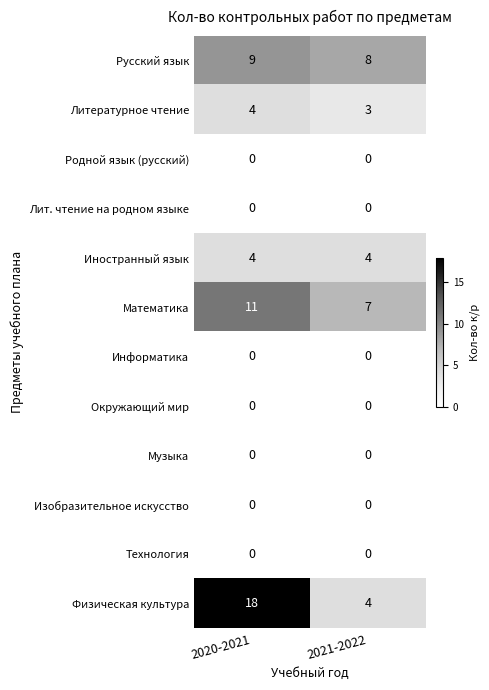

Reading left to right, list all the values displayed in this chart.

Русский язык: 2020-2021=9	2021-2022=8
Литературное чтение: 2020-2021=4	2021-2022=3
Родной язык (русский): 2020-2021=0	2021-2022=0
Лит. чтение на родном языке: 2020-2021=0	2021-2022=0
Иностранный язык: 2020-2021=4	2021-2022=4
Математика: 2020-2021=11	2021-2022=7
Информатика: 2020-2021=0	2021-2022=0
Окружающий мир: 2020-2021=0	2021-2022=0
Музыка: 2020-2021=0	2021-2022=0
Изобразительное искусство: 2020-2021=0	2021-2022=0
Технология: 2020-2021=0	2021-2022=0
Физическая культура: 2020-2021=18	2021-2022=4